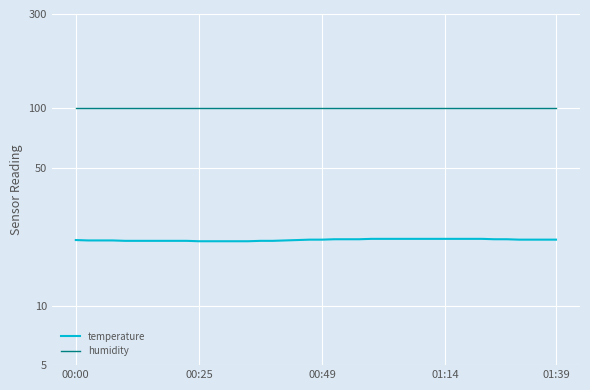

Is this an area chart (filled region under the line)?

No